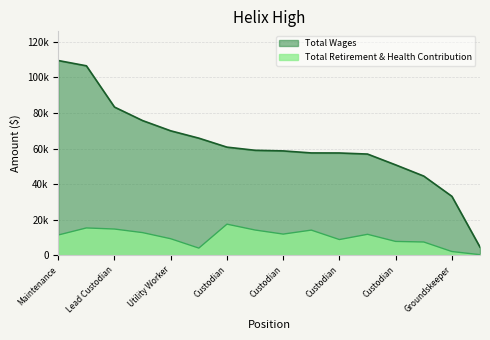

What is the minimum value shown in the chart?

308